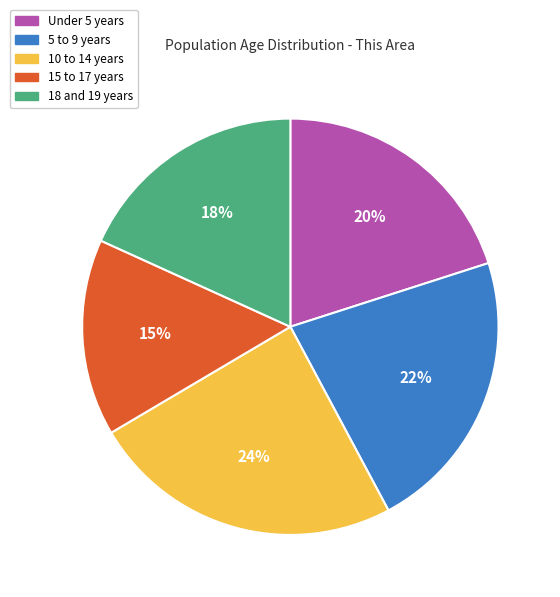

Is it true that 15 to 17 years is 15% of the pie?

True